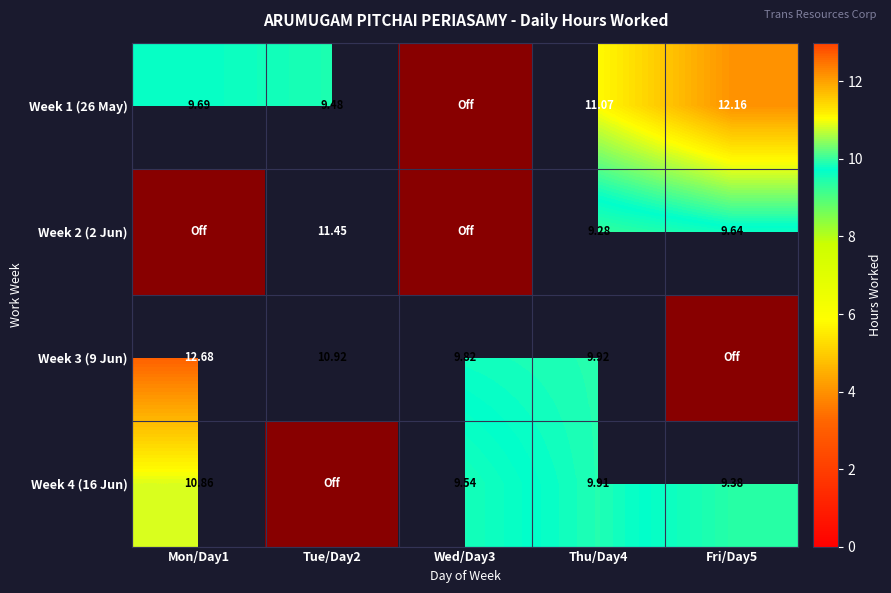

What is the sum of all Week 2 (2 Jun) values?

30.4